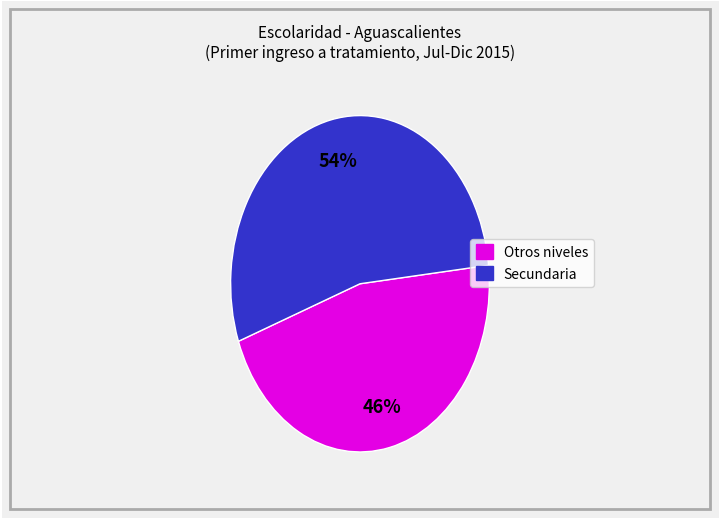

How many slices are in this pie chart?

2